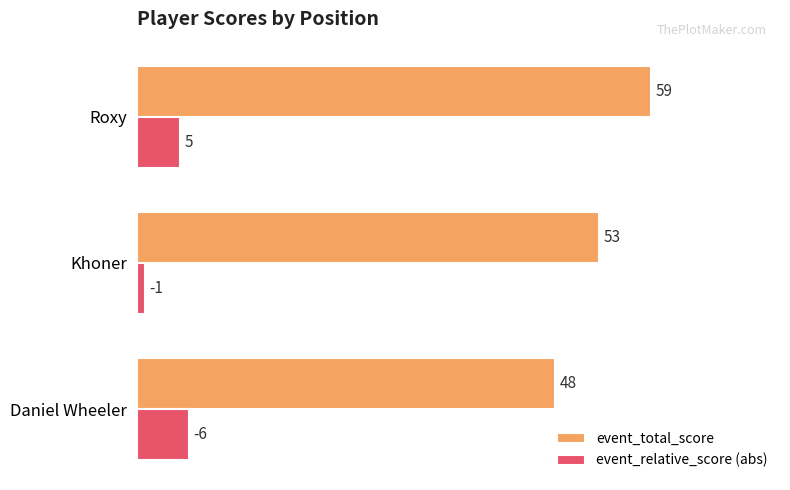

How many event_relative_score (abs) values are between 1 and 6?

3